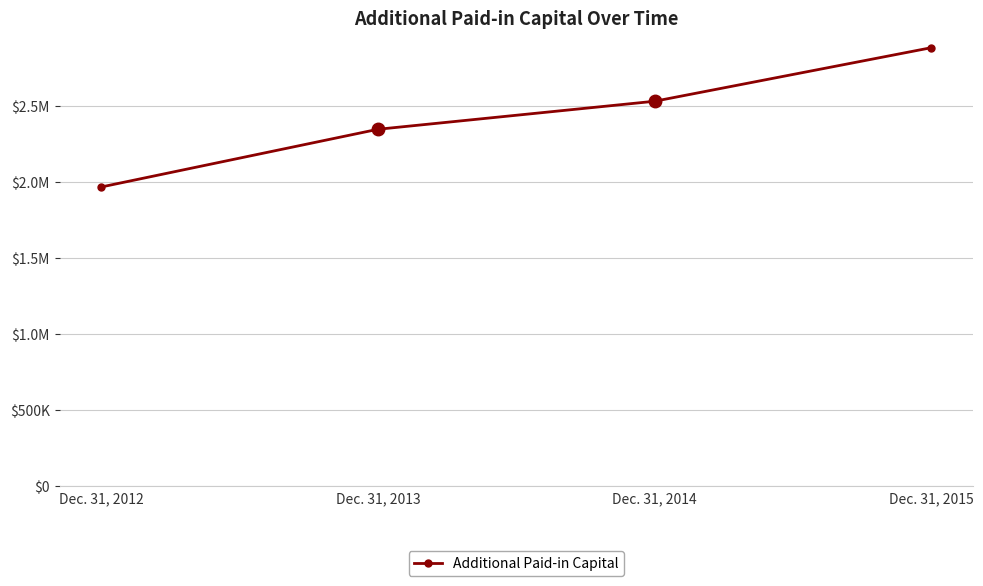

What is the minimum value shown in the chart?

1967414